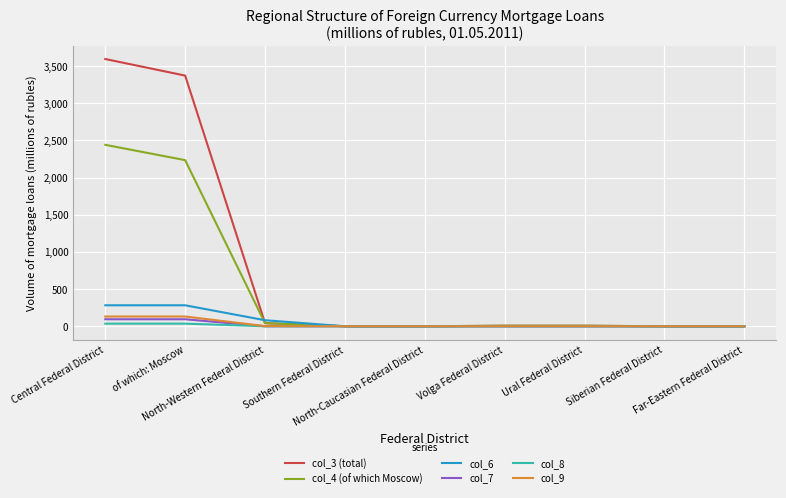

Which series has the widest spread of values?

col_3 (total)